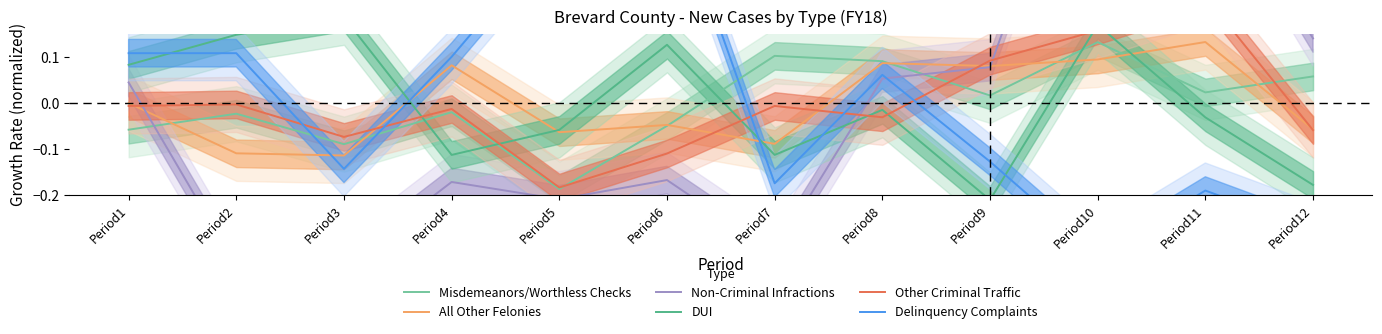

Between which two adjacent categories do Misdemeanors/Worthless Checks and Non-Criminal Infractions first intersect?

Period1 and Period2